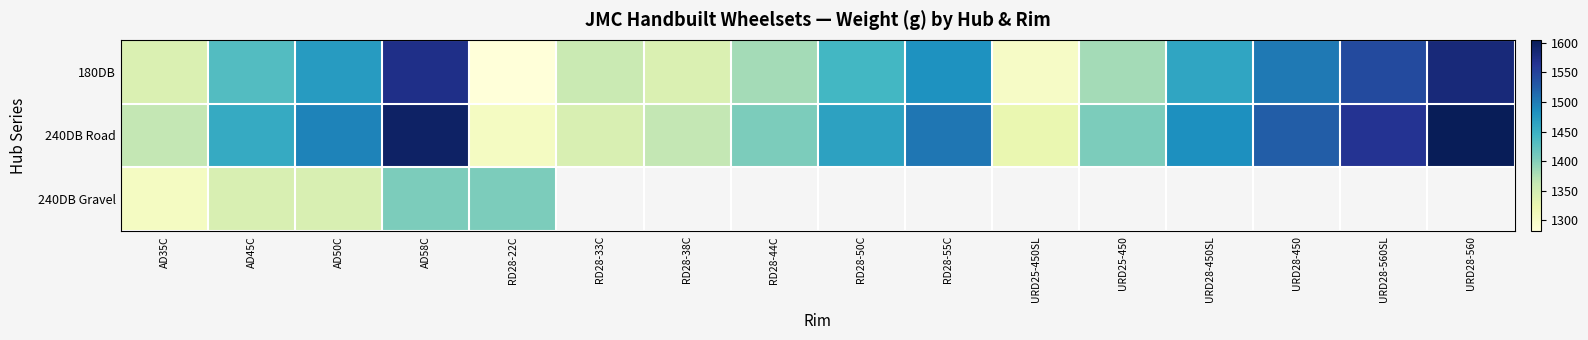

Which category has the highest value across all series?

URD28-560